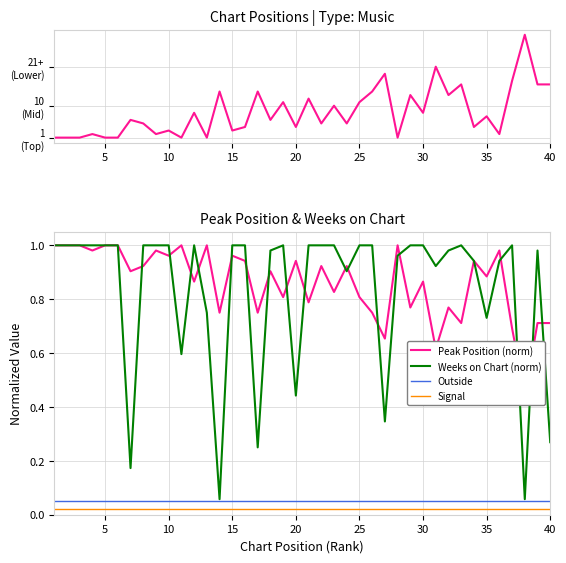

True or false: Outside and Signal intersect in this chart.

False